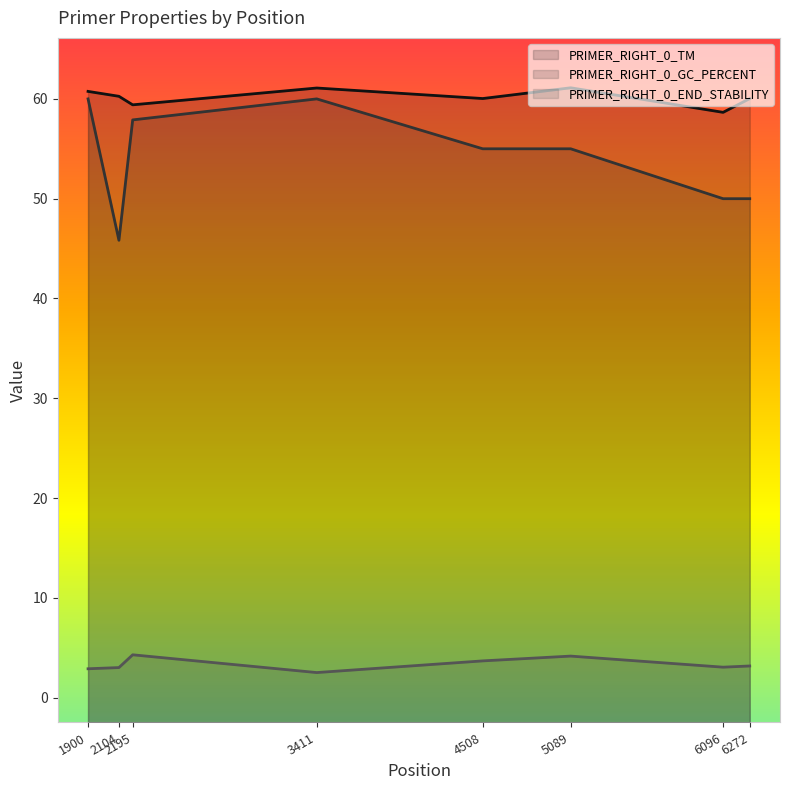

Is it true that PRIMER_RIGHT_0_TM equals 60.3 at 2104?

True